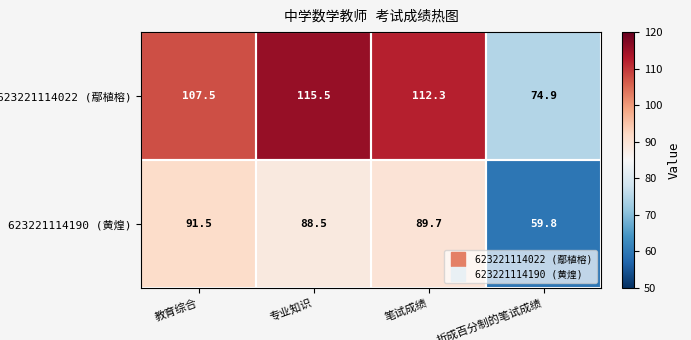

What is the greatest value displayed?

115.5